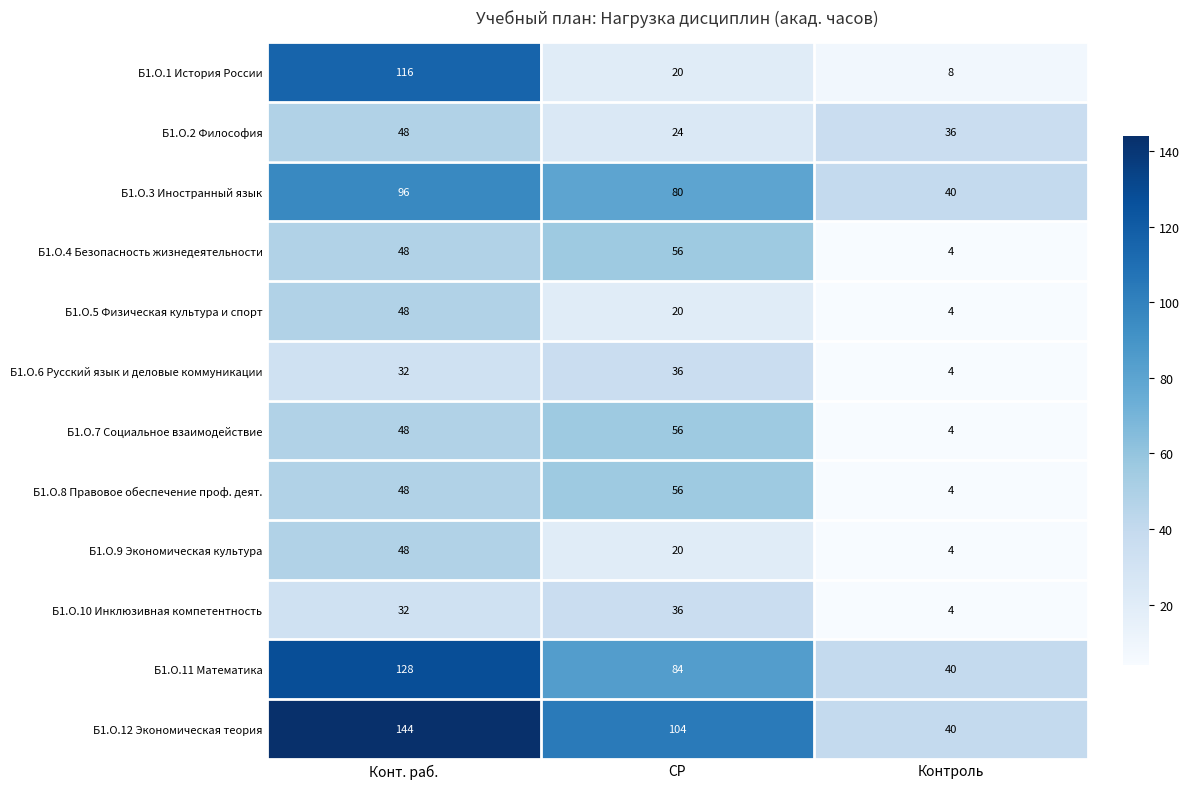

What is the sum of the Б1.О.7 Социальное взаимодействие values at СР and Контроль?

60